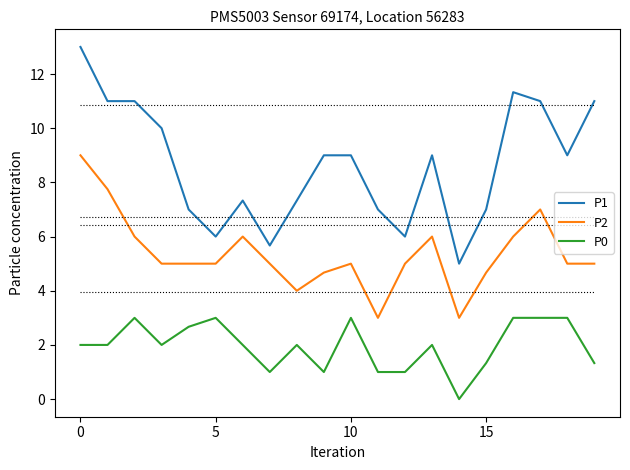

What are all the series names shown in the legend?

P1, P2, P0